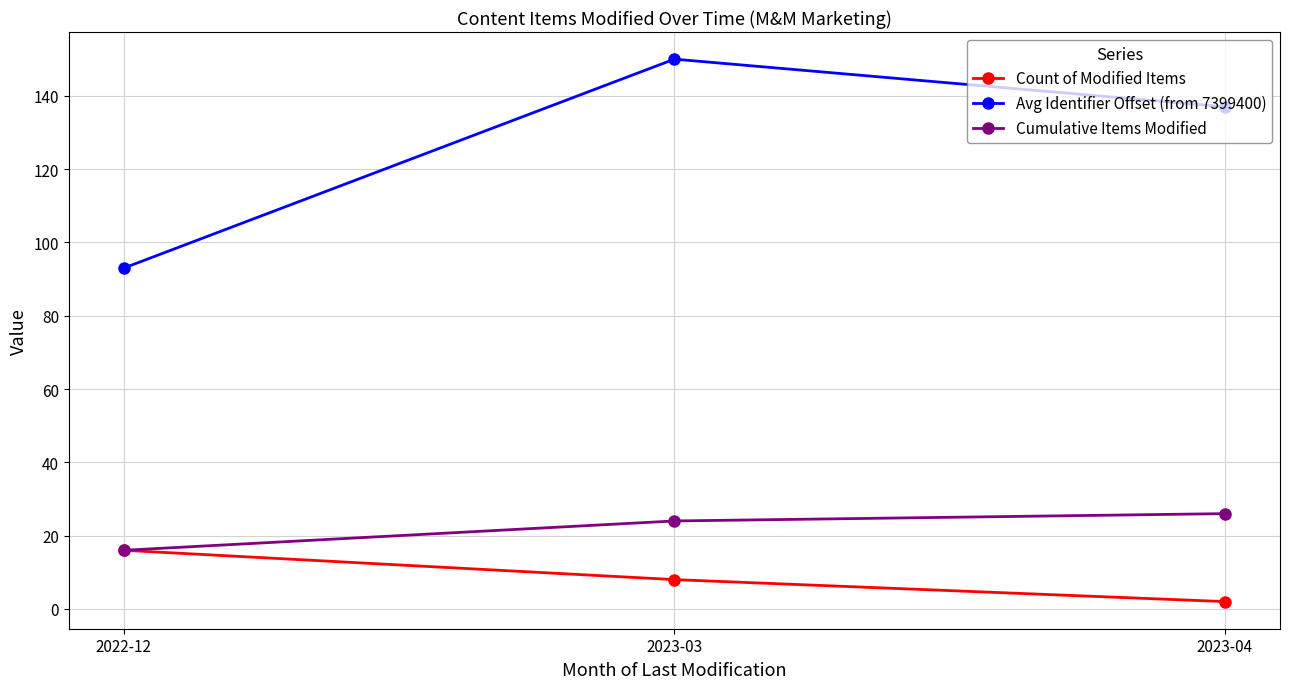

What is the sum of all Cumulative Items Modified values?

66